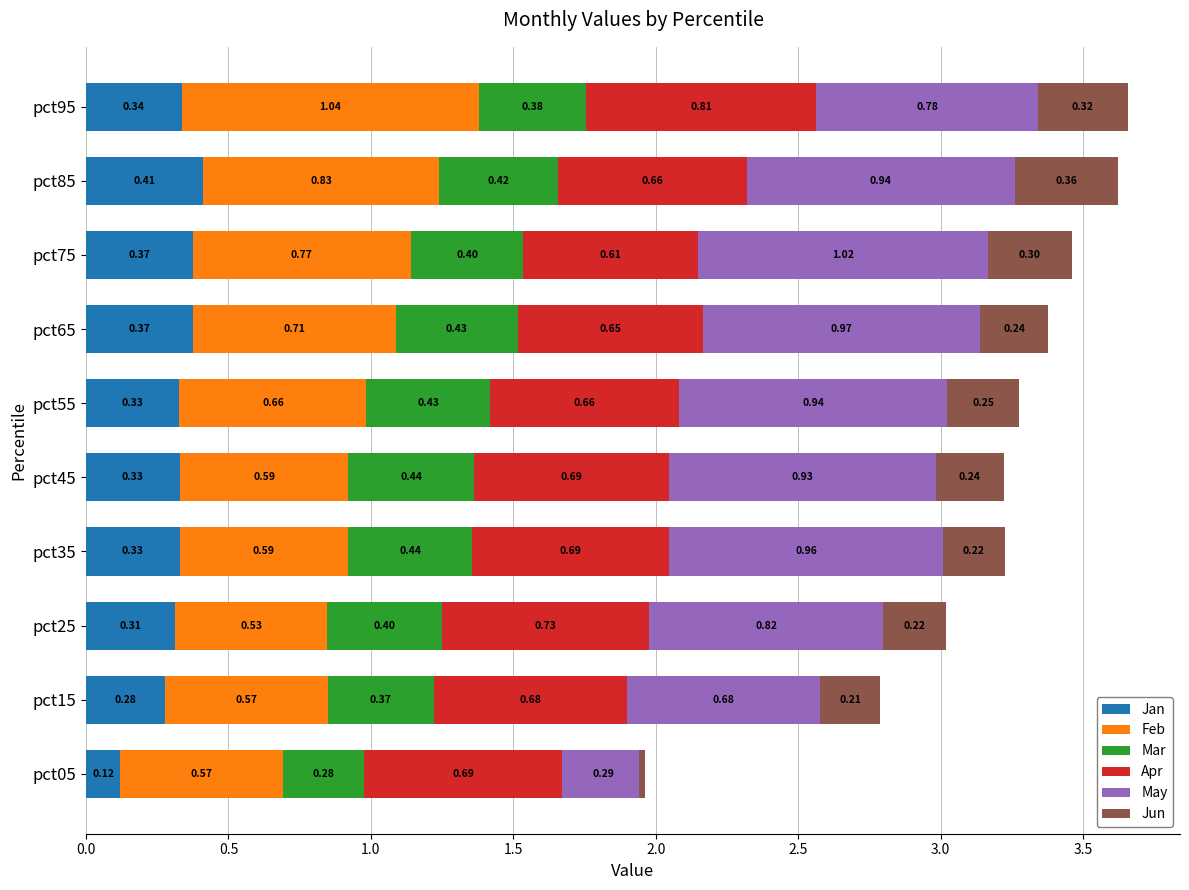

List the series in order of their peak value, lowest first.

Jun, Jan, Mar, Apr, May, Feb